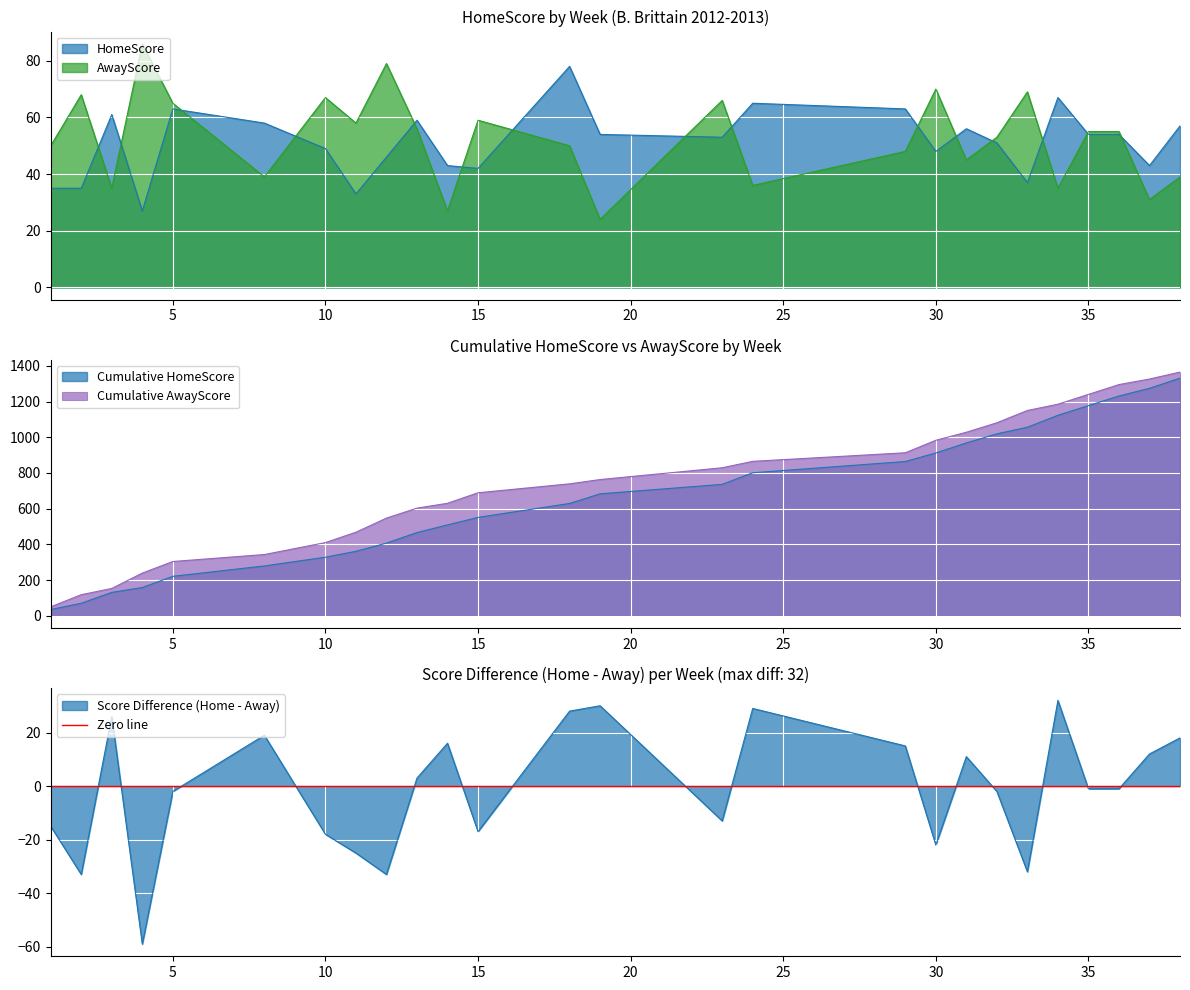

Between which two adjacent categories do AwayScore and HomeScore first intersect?

2 and 3